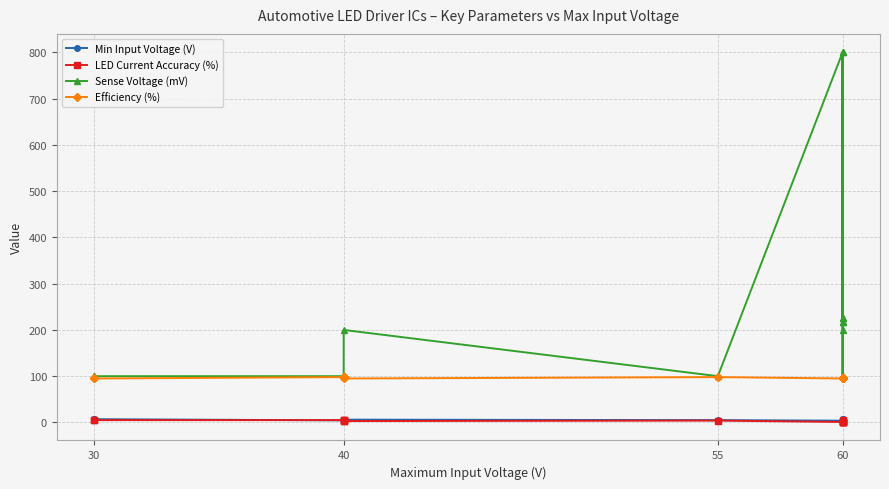

How many lines are shown in the chart?

4